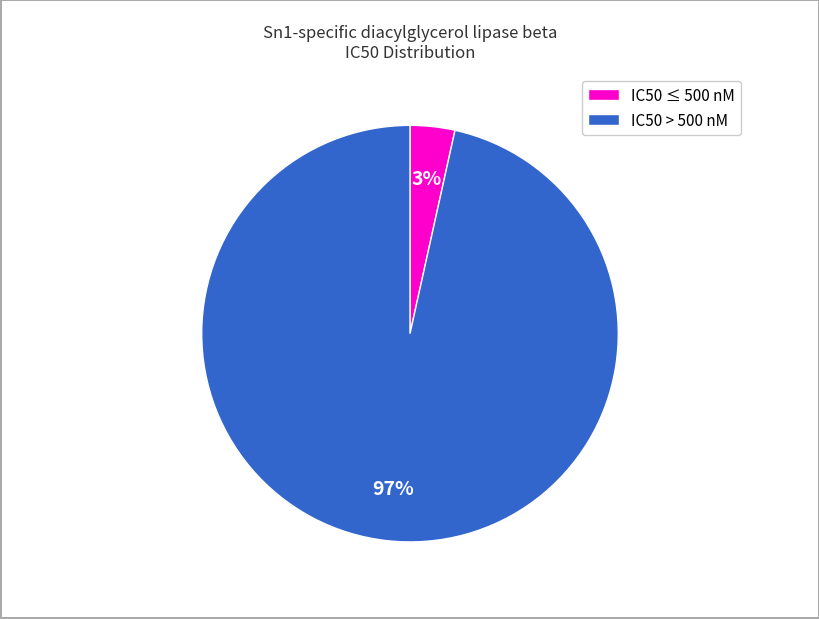

Which slice is the smallest?

IC50 ≤ 500 nM